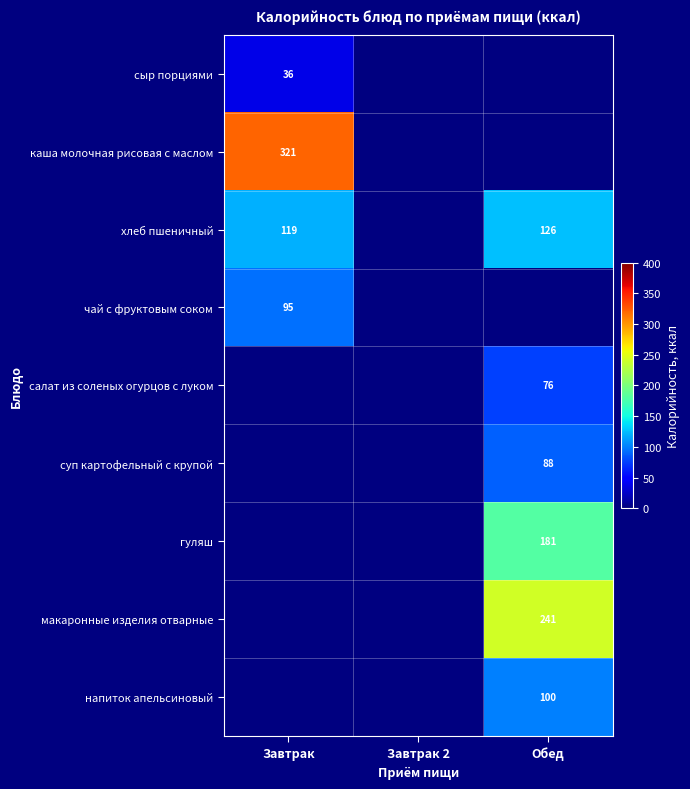

True or false: хлеб пшеничный has a value of 39 at Завтрак.

False